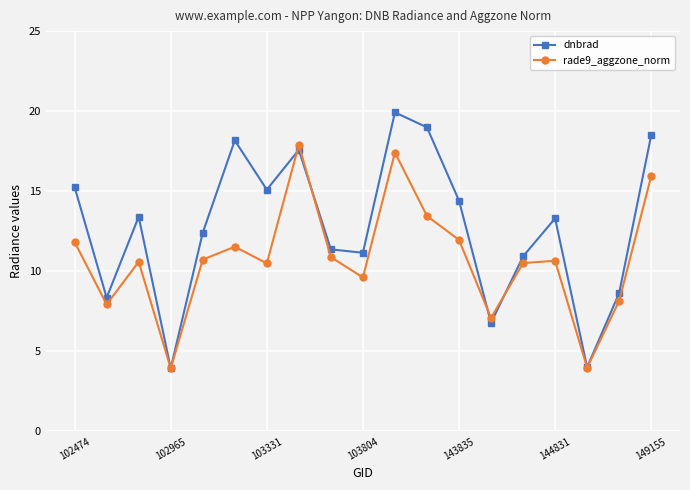

What are all the series names shown in the legend?

dnbrad, rade9_aggzone_norm